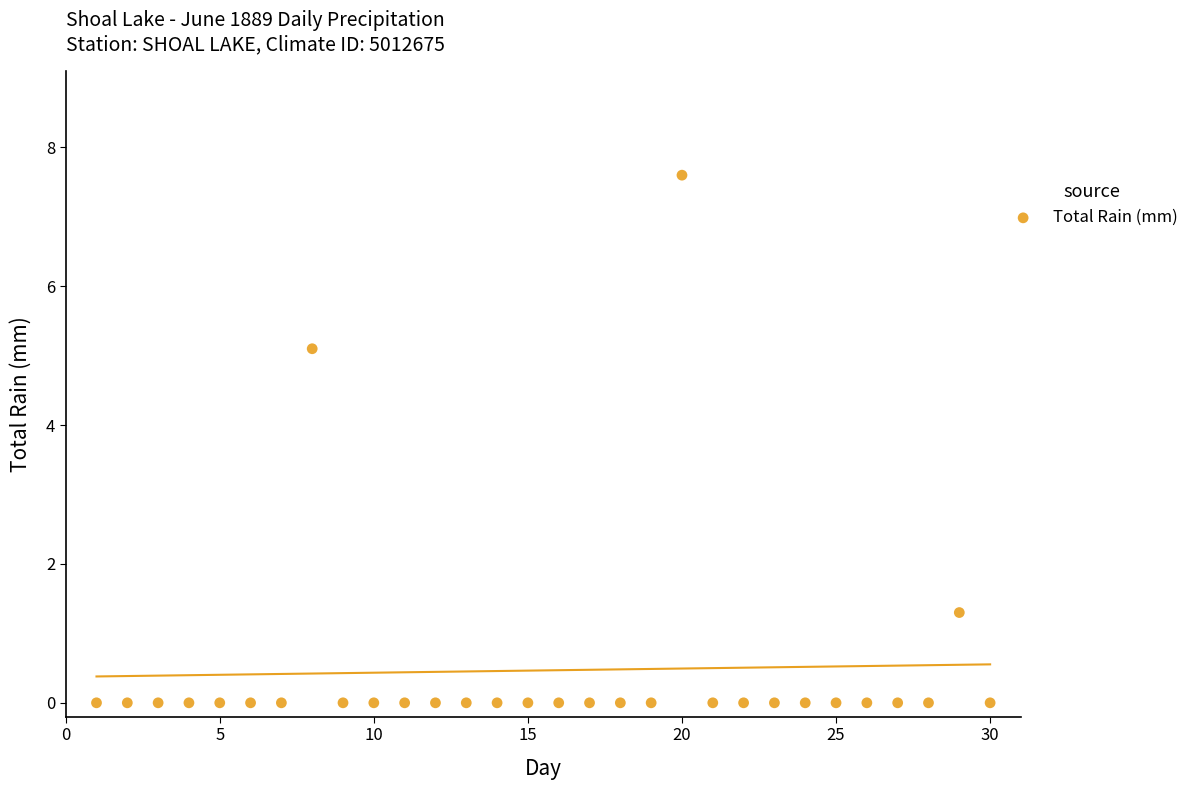

What is the range of Y values (max minus min)?

7.6